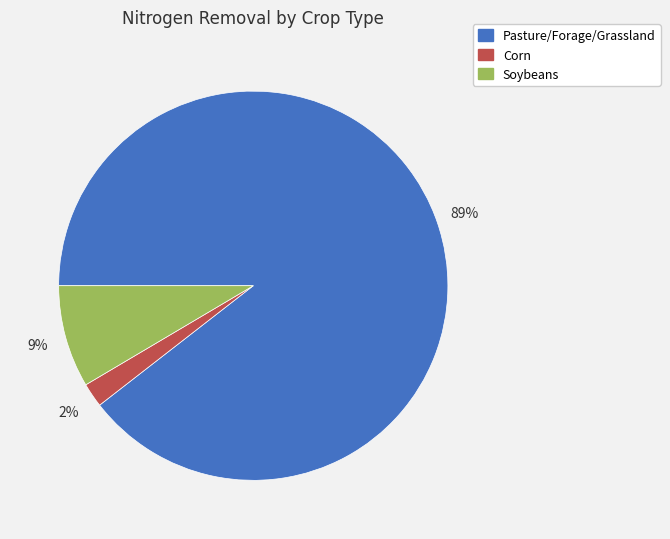

What is the majority slice?

Pasture/Forage/Grassland